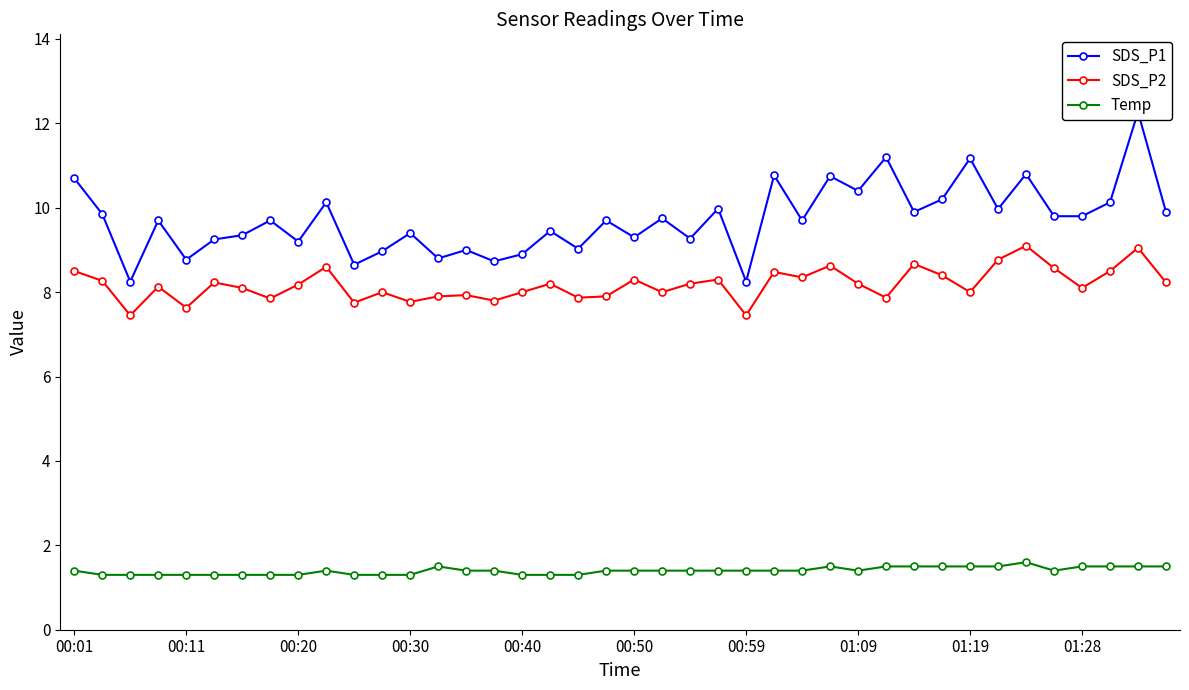

What is the maximum value for SDS_P2?

9.1